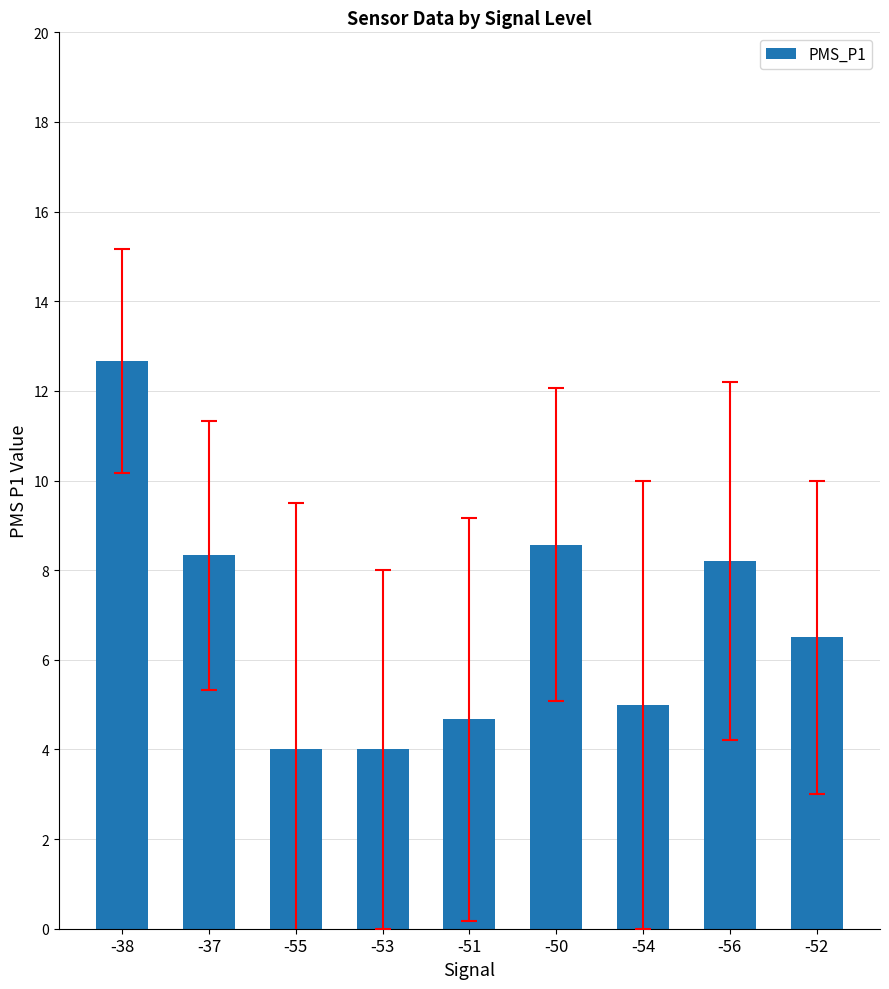

Reading left to right, what are all the values shown in this chart?

-38=12.7	-37=8.3	-55=4.0	-53=4.0	-51=4.7	-50=8.6	-54=5.0	-56=8.2	-52=6.5